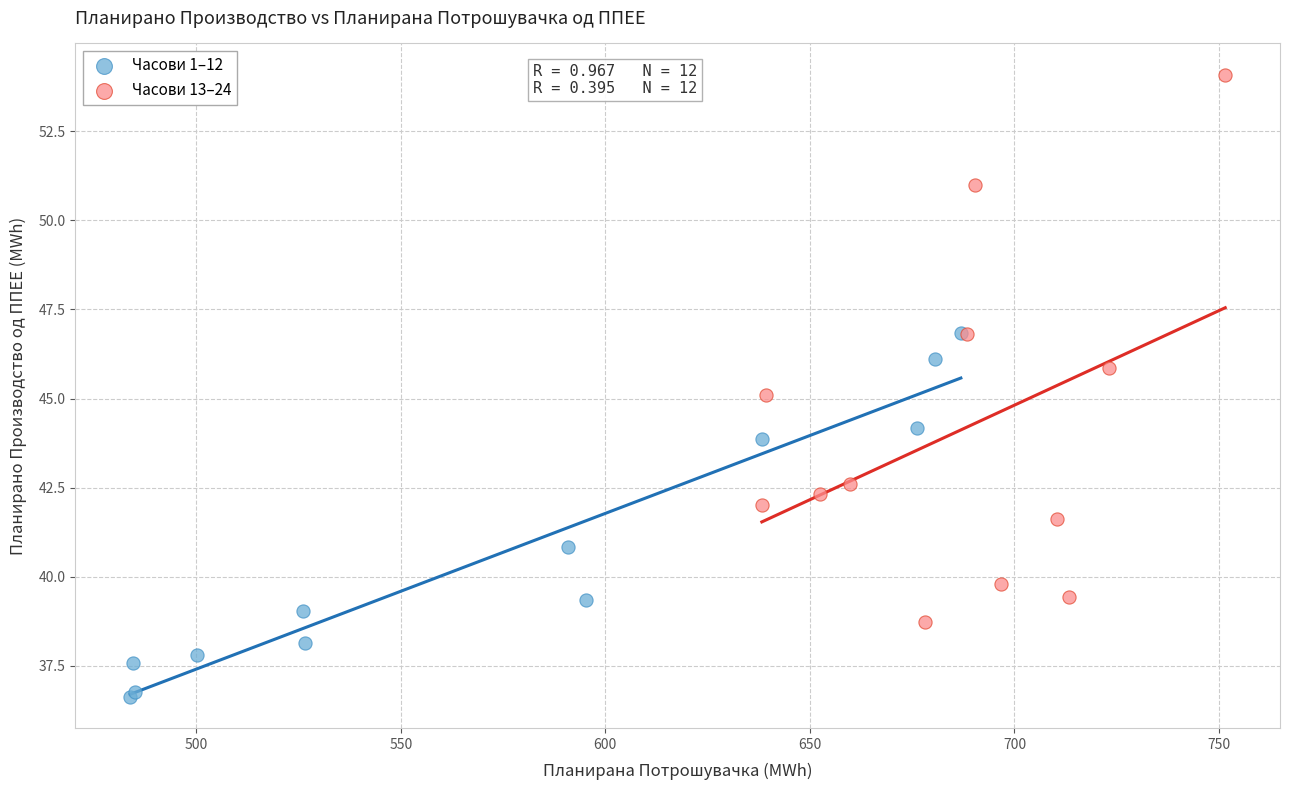

Which series reaches the maximum Y coordinate?

Часови 13–24